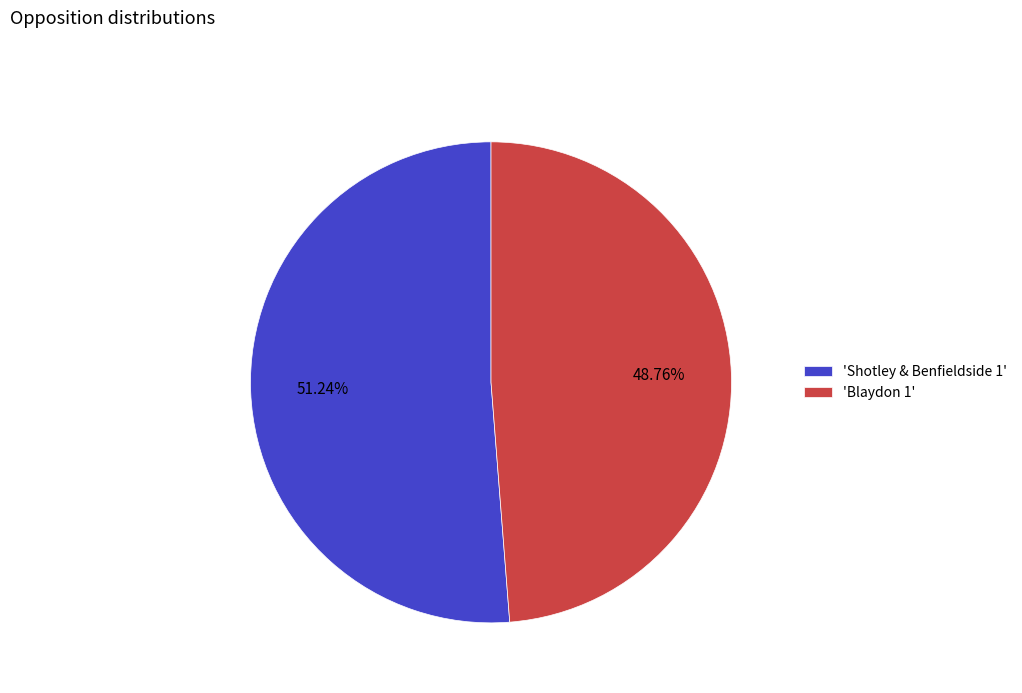

Combined, do 'Shotley & Benfieldside 1' and 'Blaydon 1' account for over 50%?

Yes